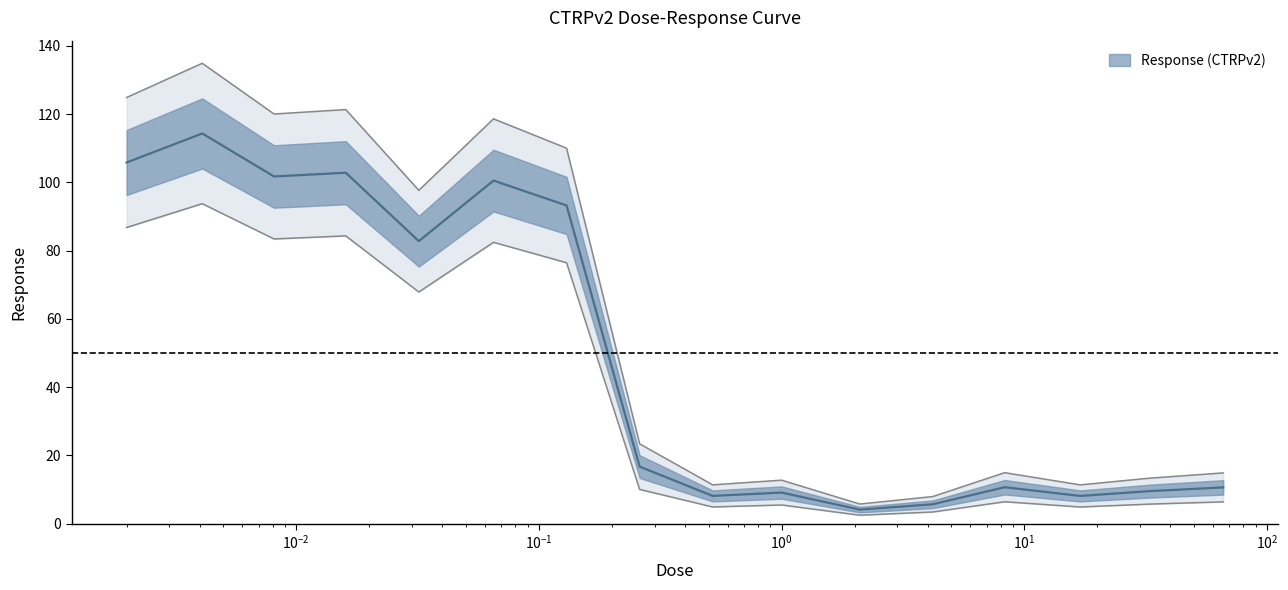

True or false: there are more than 0 points higher than both neighbors.

True